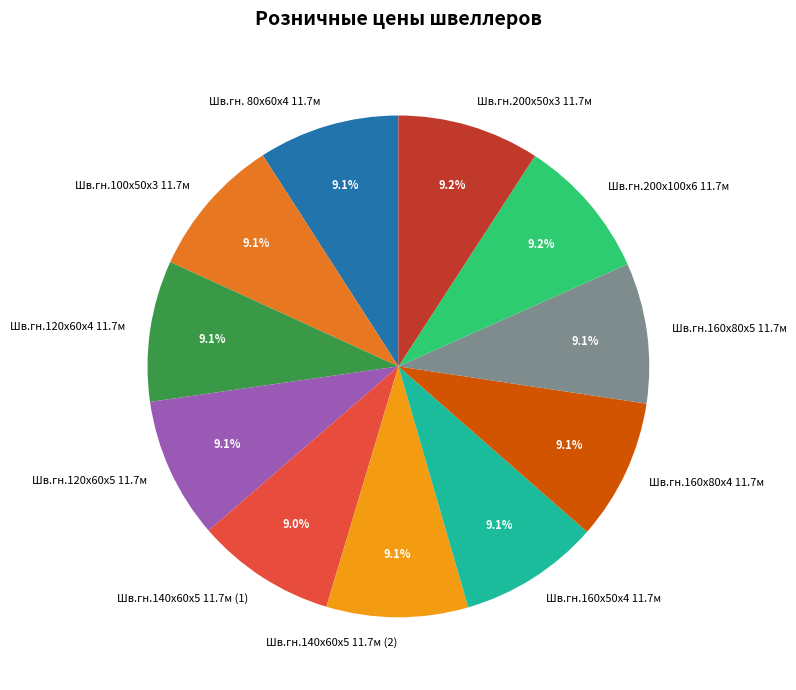

The Шв.гн.200х100х6 11.7м slice represents 21% of the pie. True or false?

False